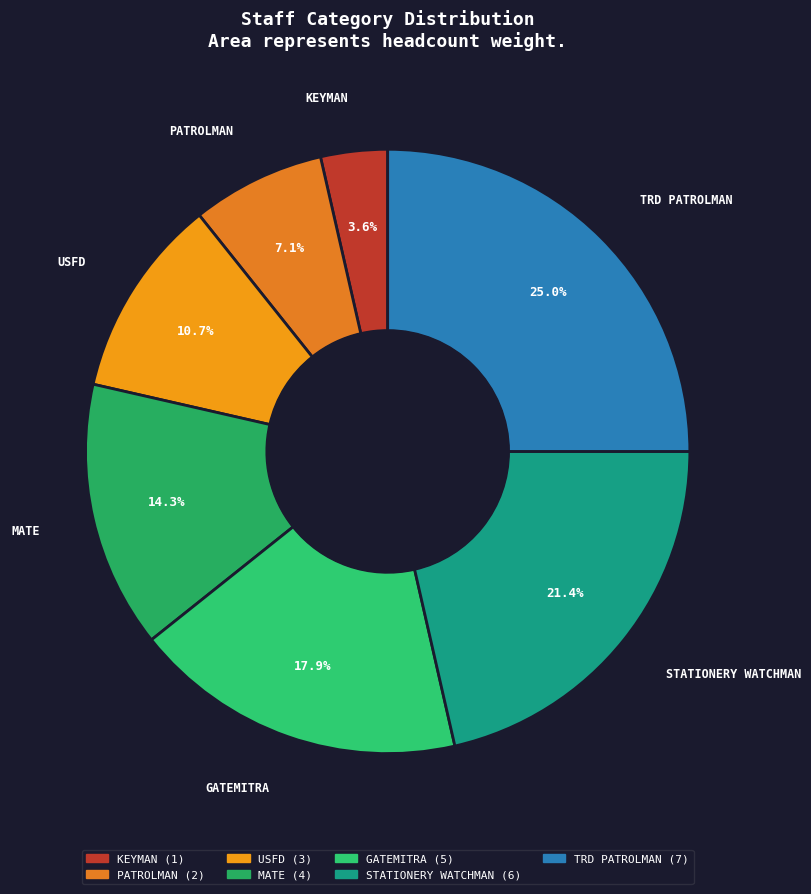

What is the largest slice in the pie chart?

TRD PATROLMAN